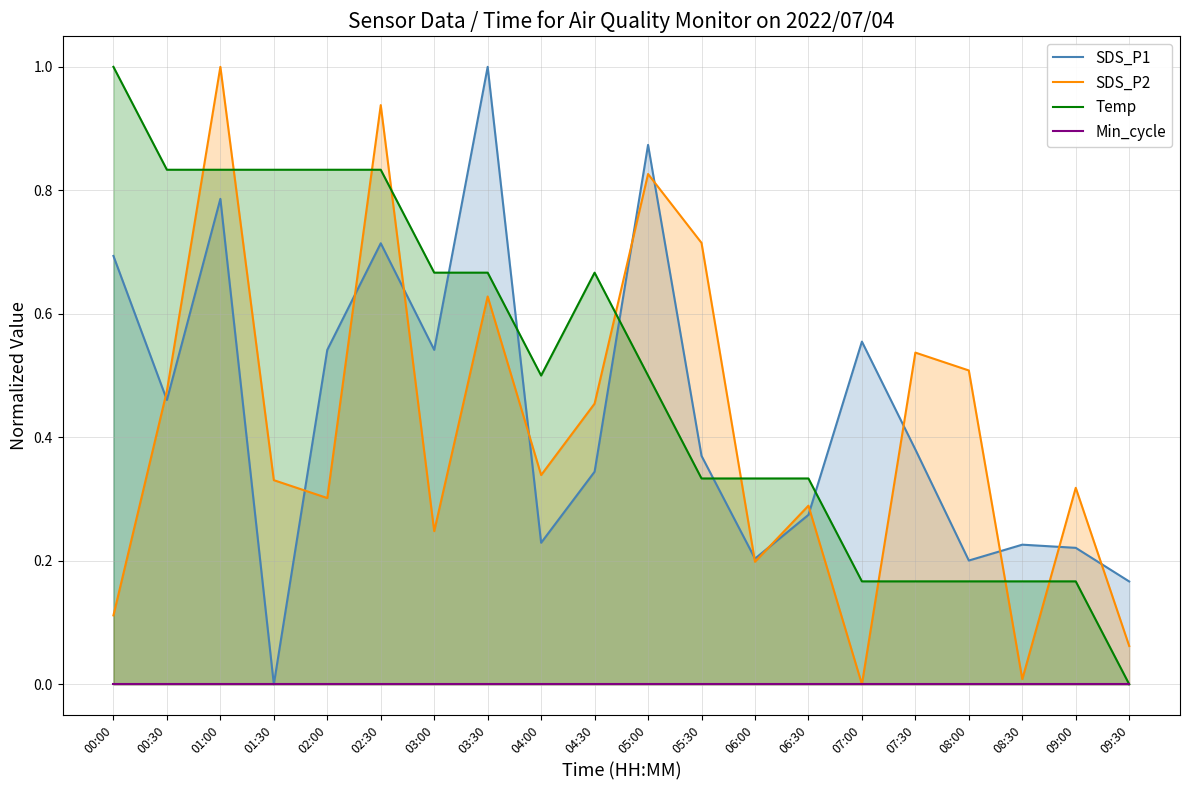

The Min_cycle series shows 0.0 at 02:00. True or false?

True